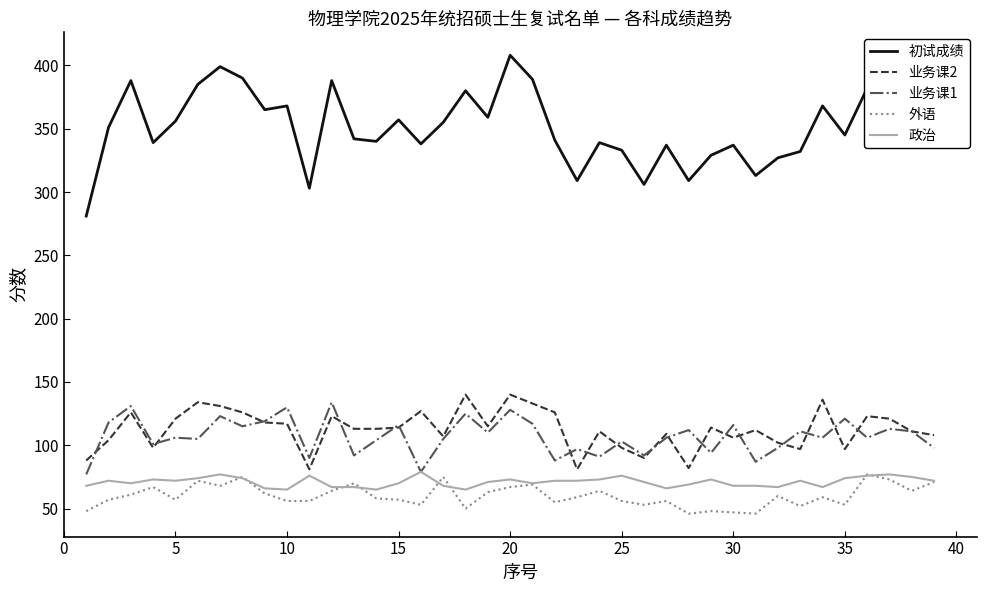

True or false: 外语 and 业务课2 intersect in this chart.

False